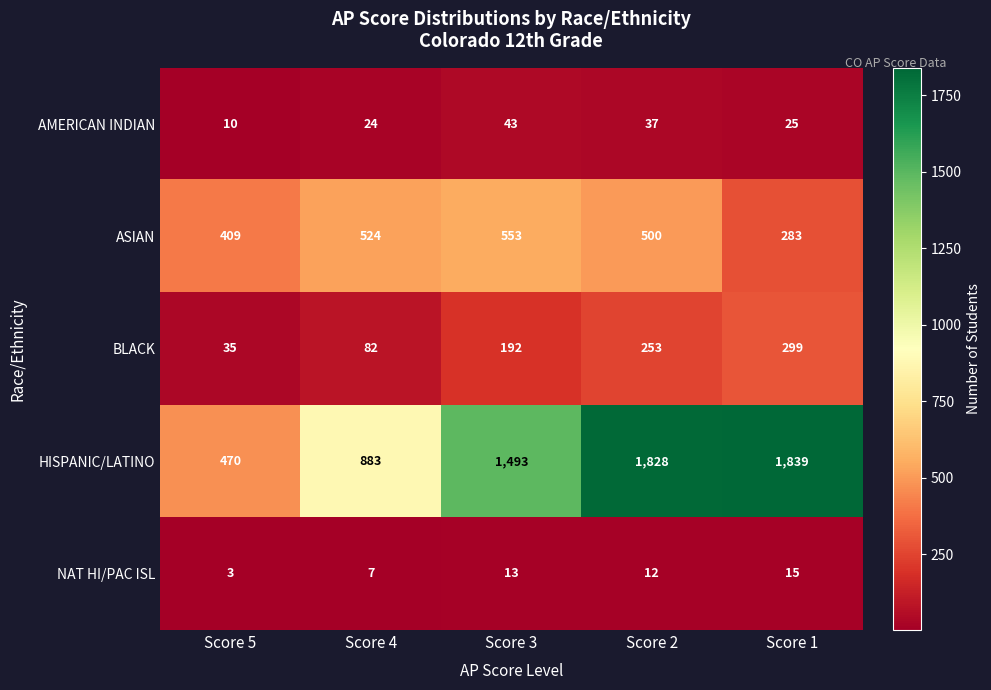

What is the lowest value of the ASIAN series?

283